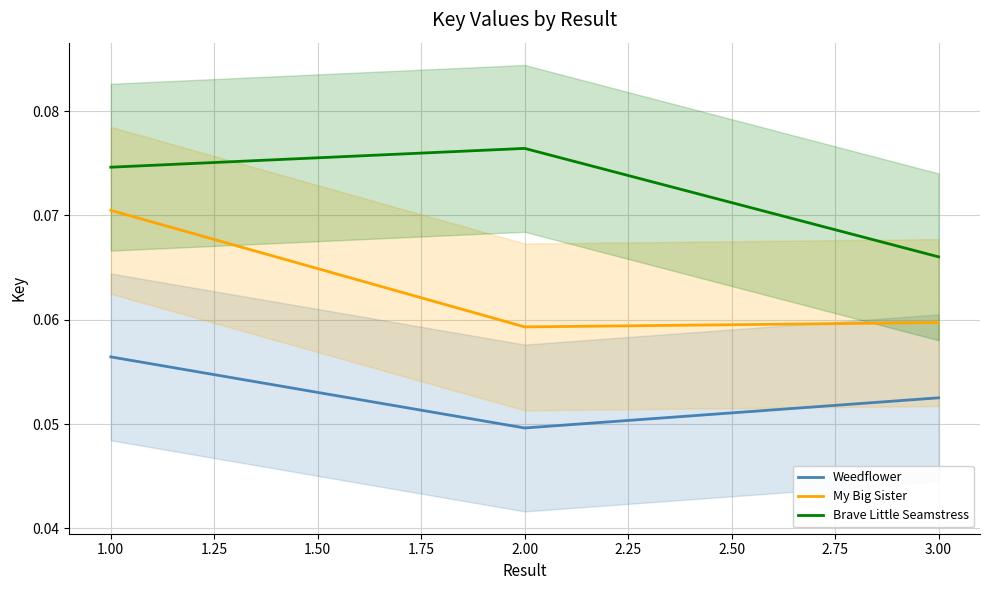

True or false: Weedflower has a value of 0.1 at 1.25.

True